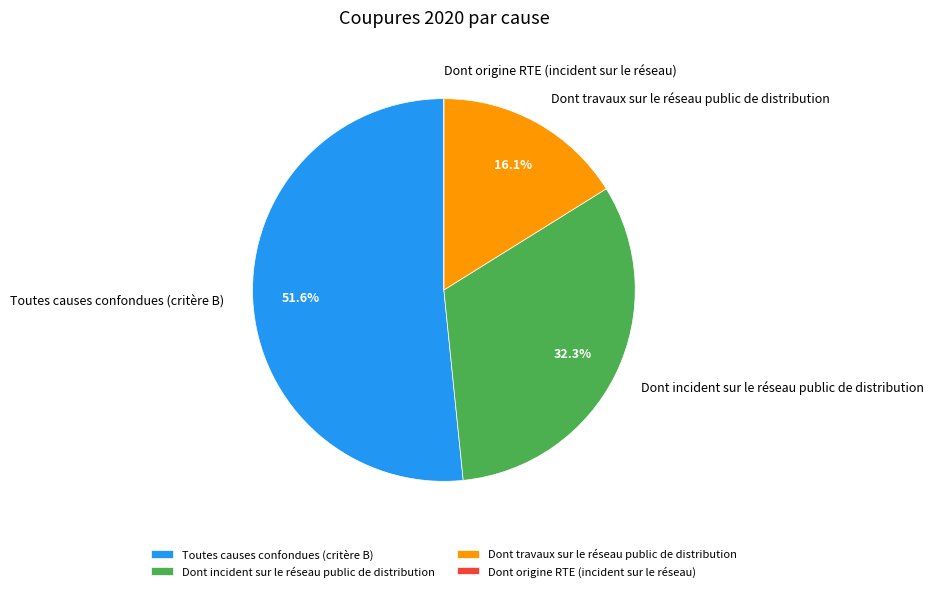

What percentage do Toutes causes confondues (critère B) and Dont travaux sur le réseau public de distribution together represent?

67.7%